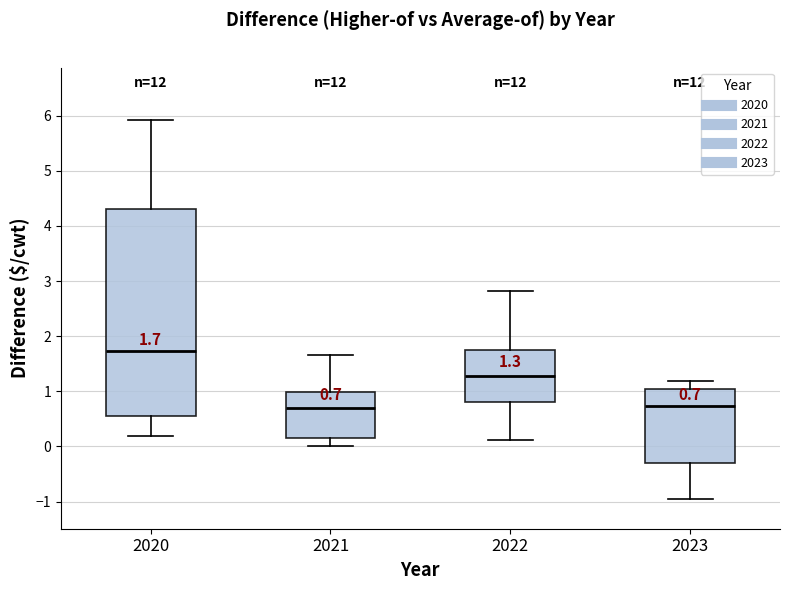

Which box is the tallest, from its lower edge to its upper edge?

2020